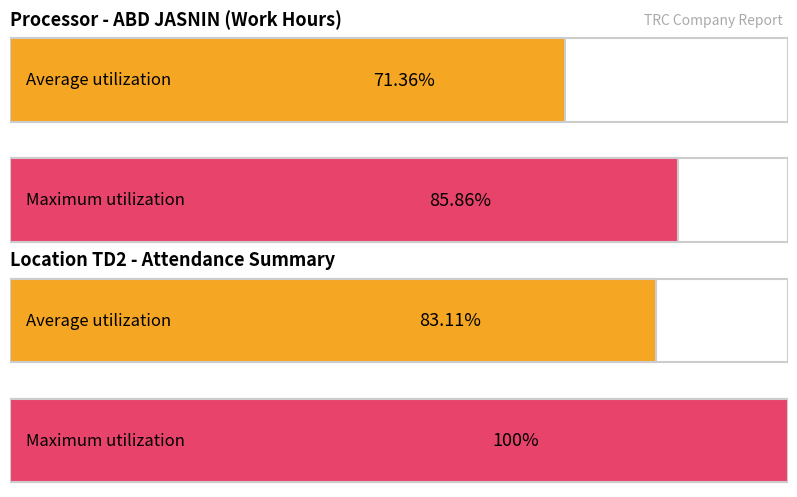

How many bars are there in each group?

2